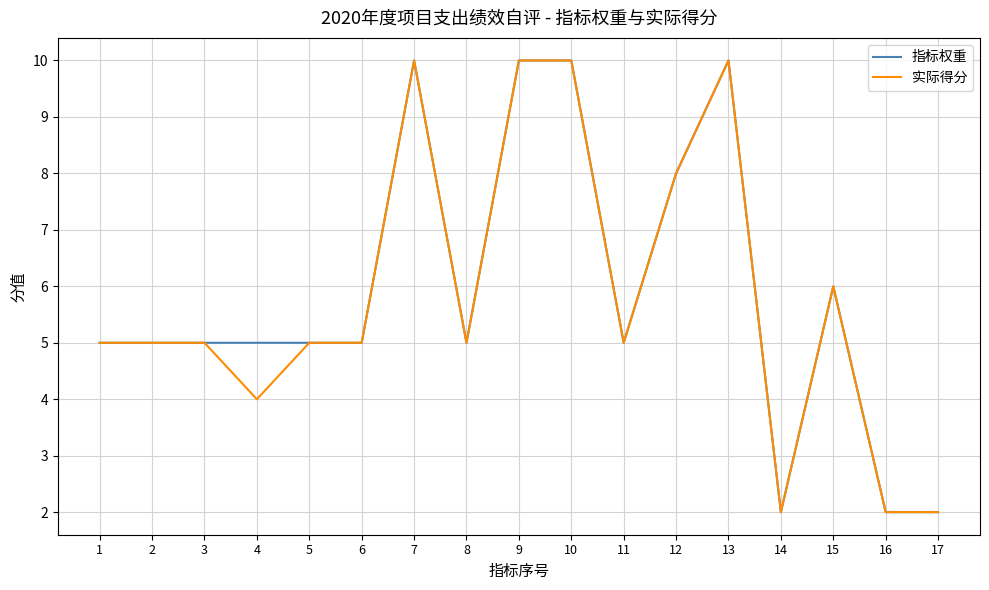

What is the lowest value of the 实际得分 series?

2